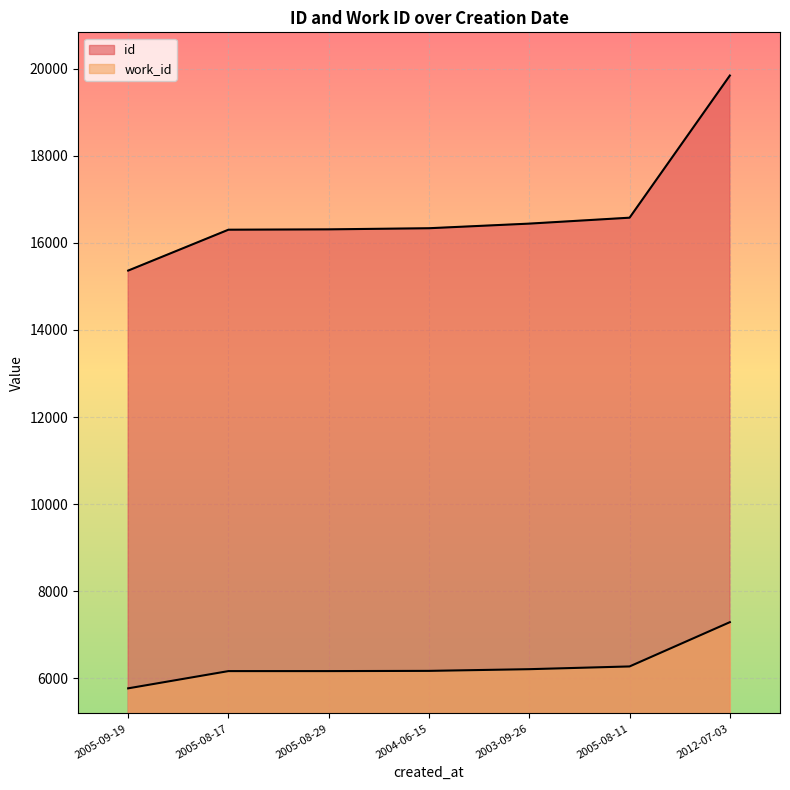

True or false: work_id and id cross at least once.

False